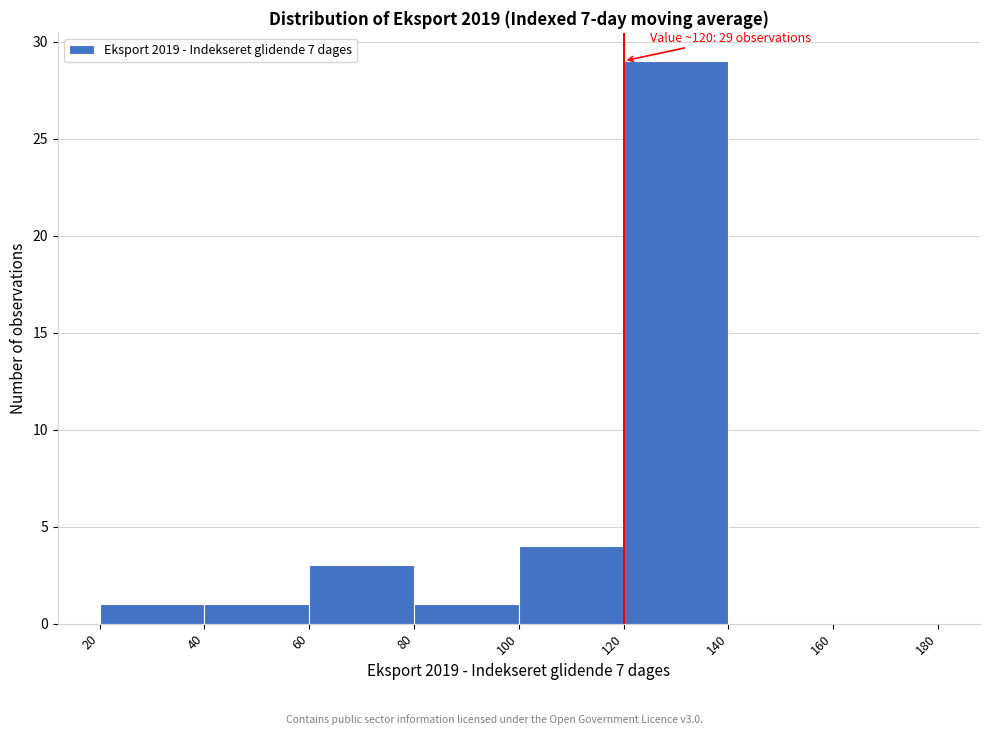

Which range on the x-axis has the tallest bar?

120 to 140